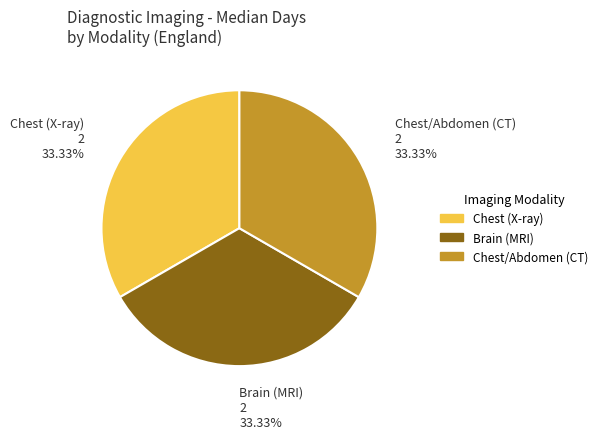

To the nearest percent, what is the difference between the largest and smallest slice percentages?

0%